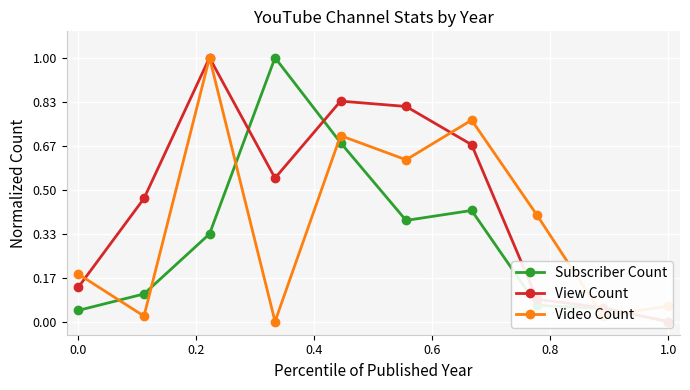

How many interior local valleys does the Video Count series have?

4